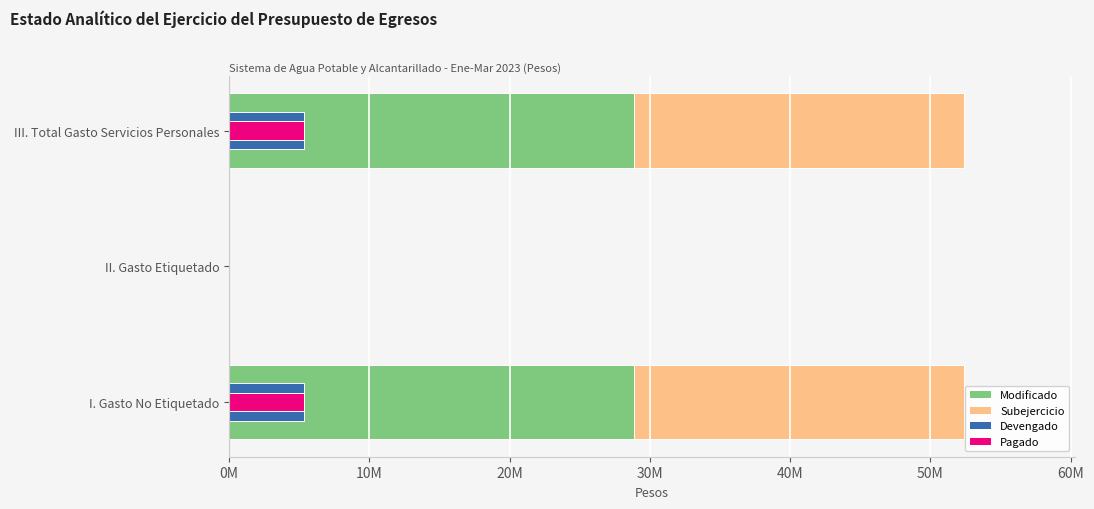

What are all the series names shown in the legend?

Modificado, Subejercicio, Devengado, Pagado